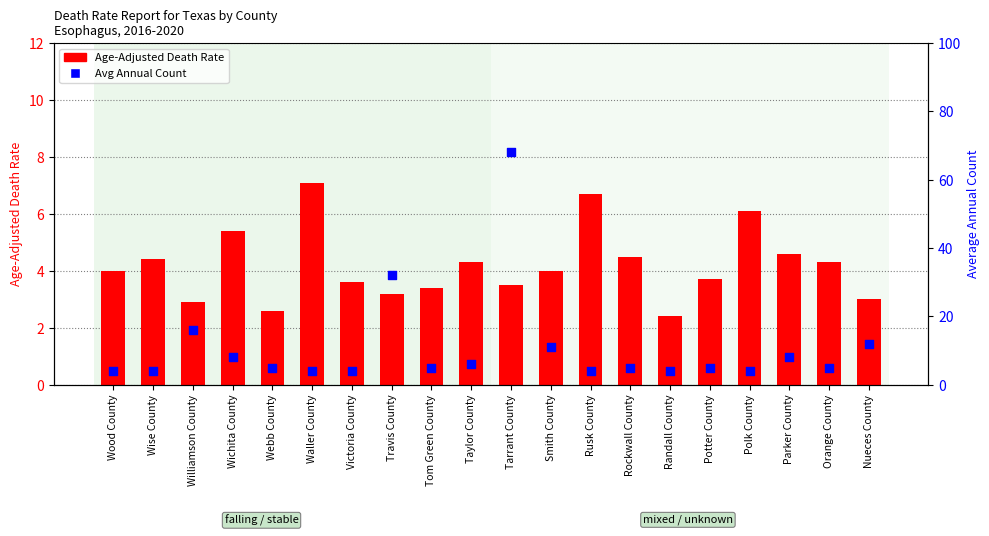

Is the value of Age-Adjusted Death Rate at Webb County greater than the value of Avg Annual Count at Waller County?

No